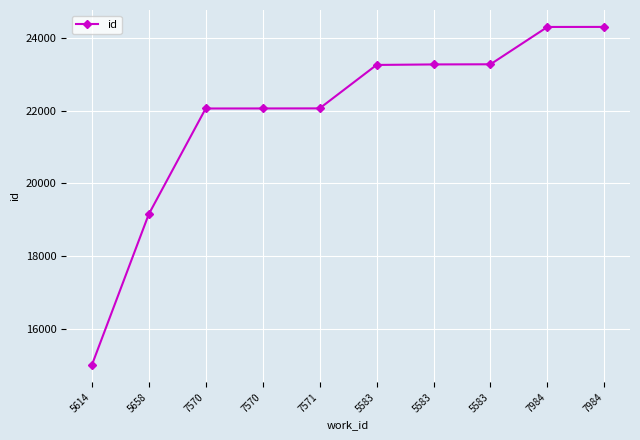

Rank the categories by value from lowest to highest.

5614, 5658, 7570, 7570, 7571, 5583, 5583, 5583, 7984, 7984